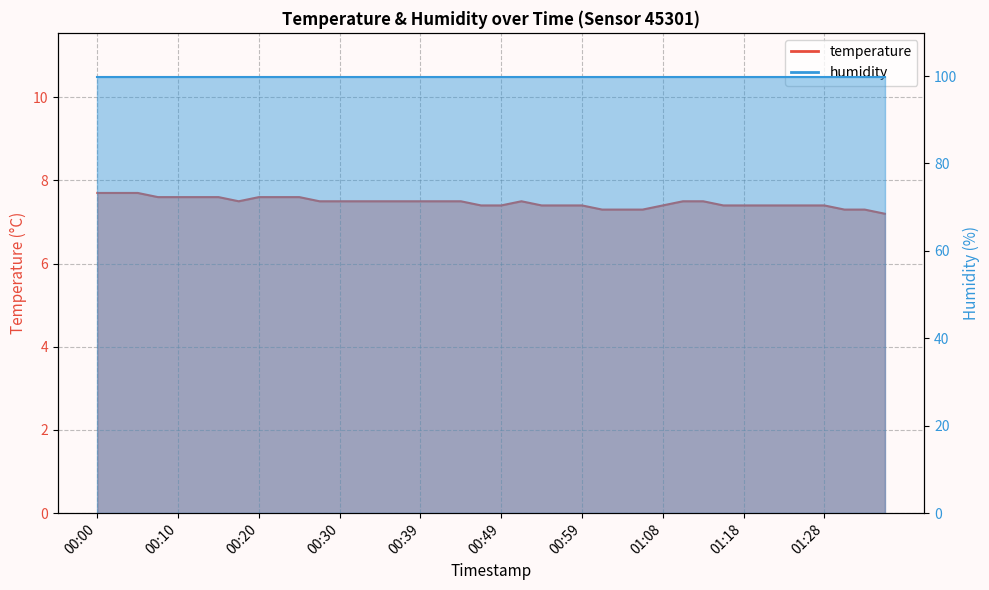

What is the label of the 15th point from the right?

01:01